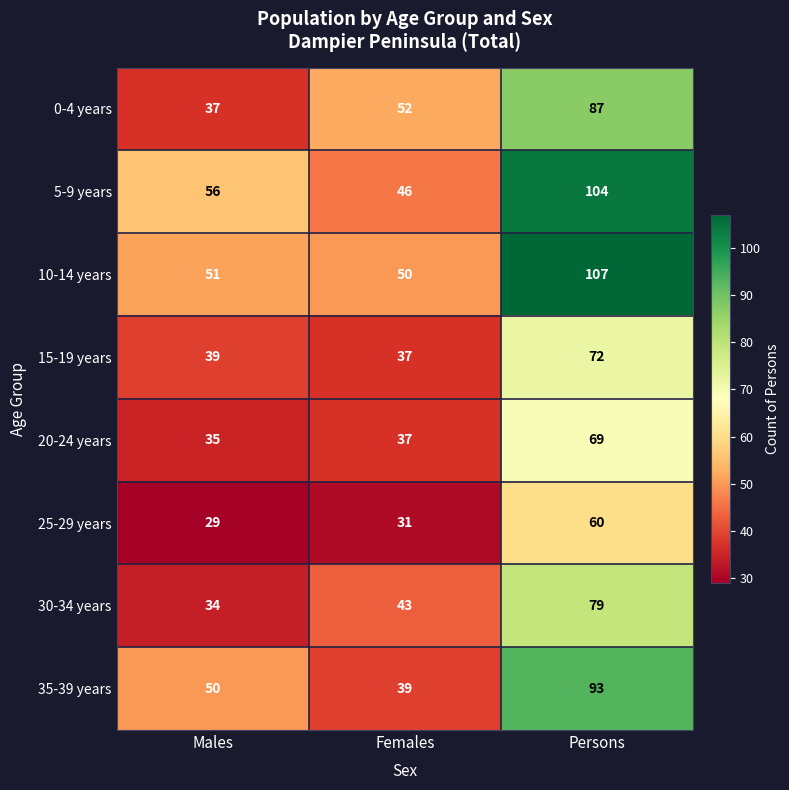

At which category is the sum across all series the highest?

Persons